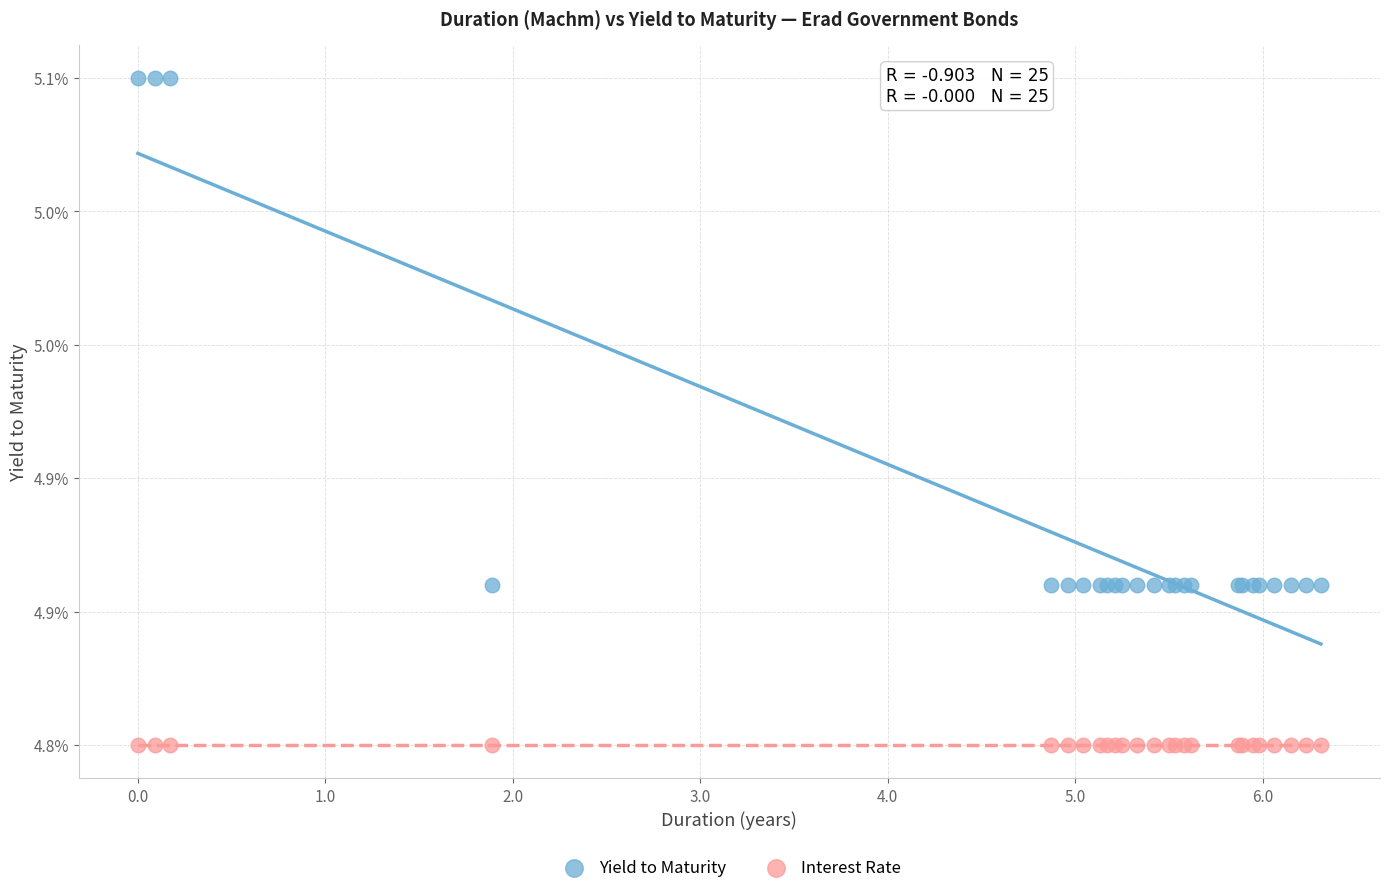

Which series contains the lowest Y value?

Interest Rate